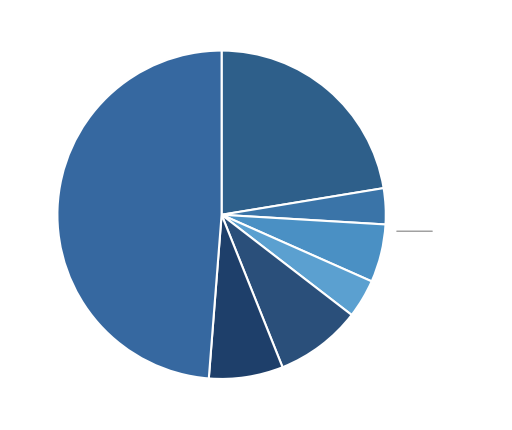

The Пюре яблочное slice represents 15% of the pie. True or false?

False